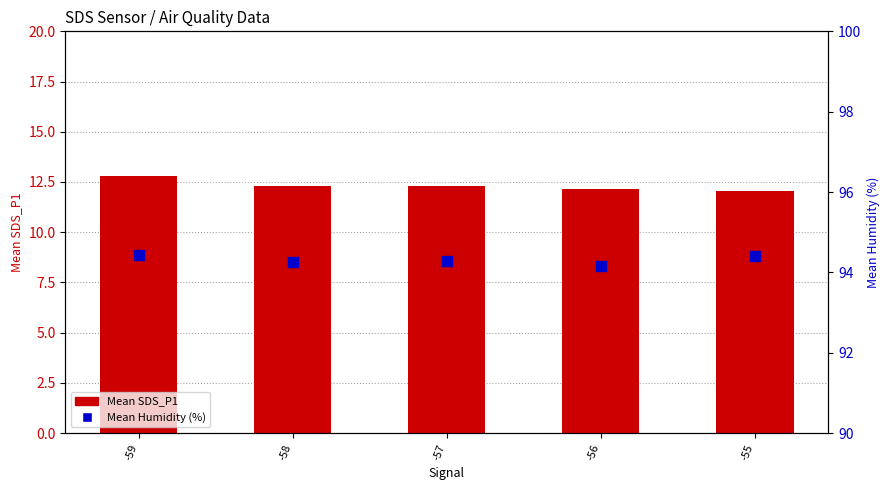

Which series changed the most between -59 and -56?

Mean SDS_P1